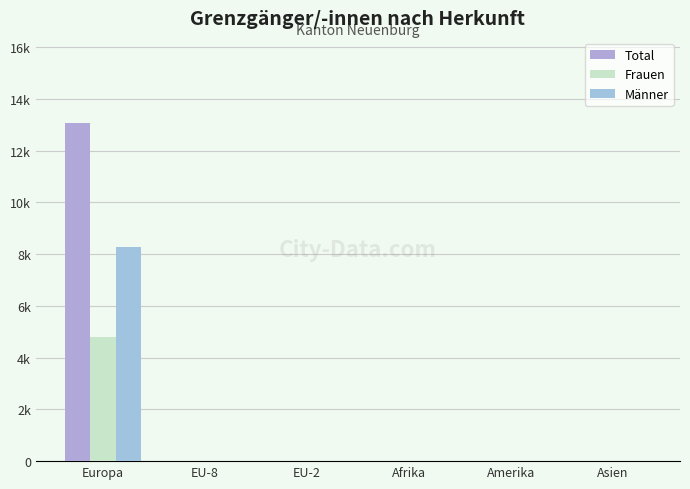

At which category is the sum across all series the highest?

Europa